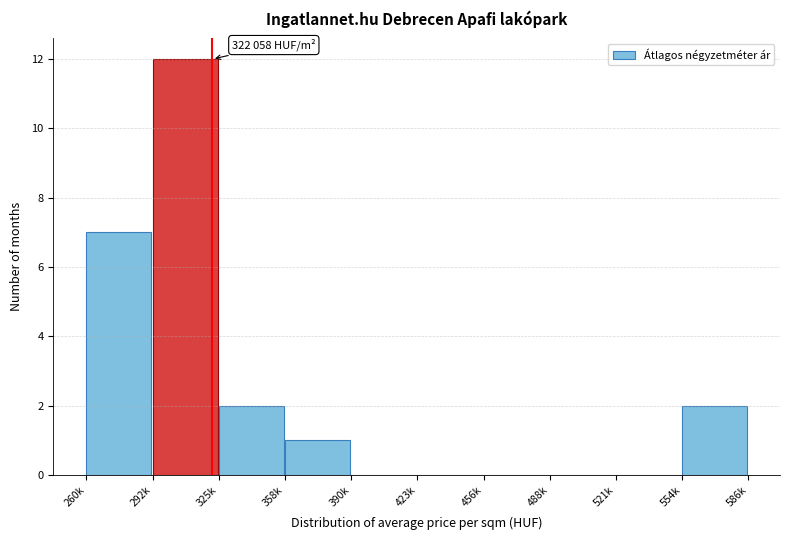

Reading left to right, transcribe all the data shown in this chart.

260k=7	292k=12	325k=2	358k=1	390k=0	423k=0	456k=0	488k=0	521k=0	554k=2